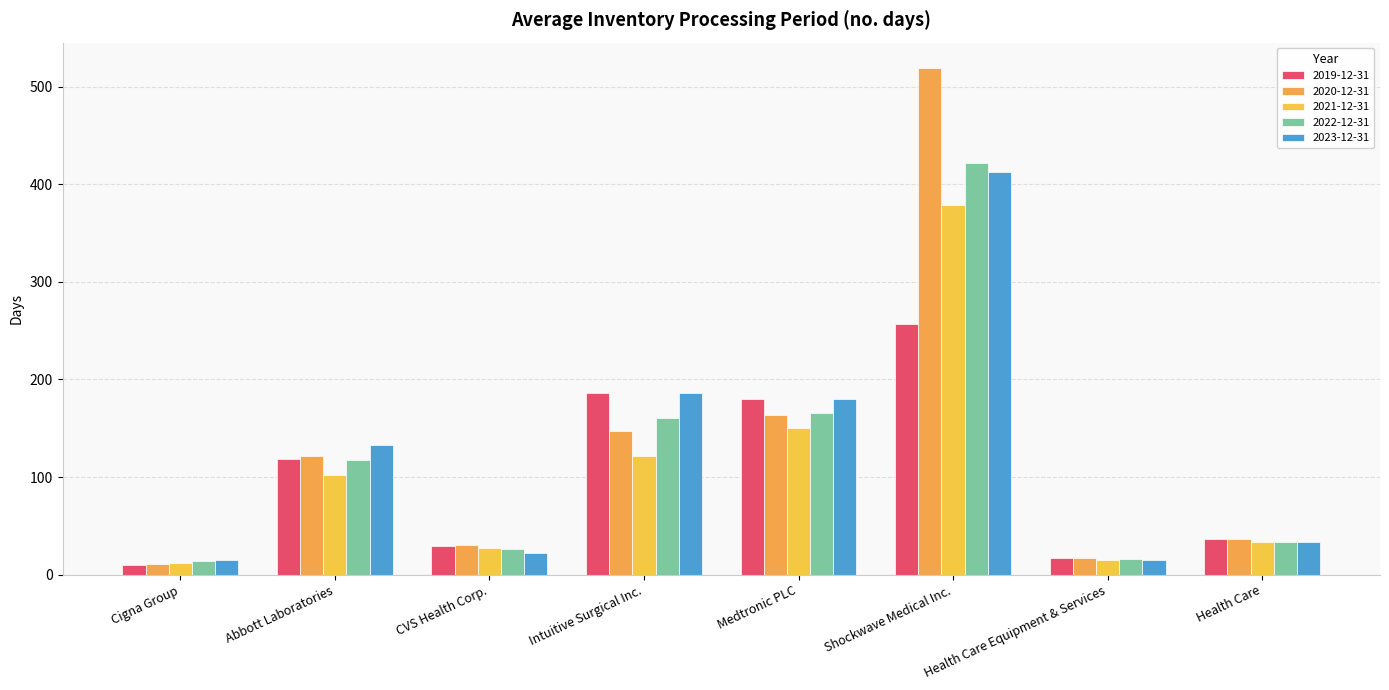

Rank the series at Cigna Group from highest to lowest value.

2023-12-31, 2022-12-31, 2021-12-31, 2020-12-31, 2019-12-31